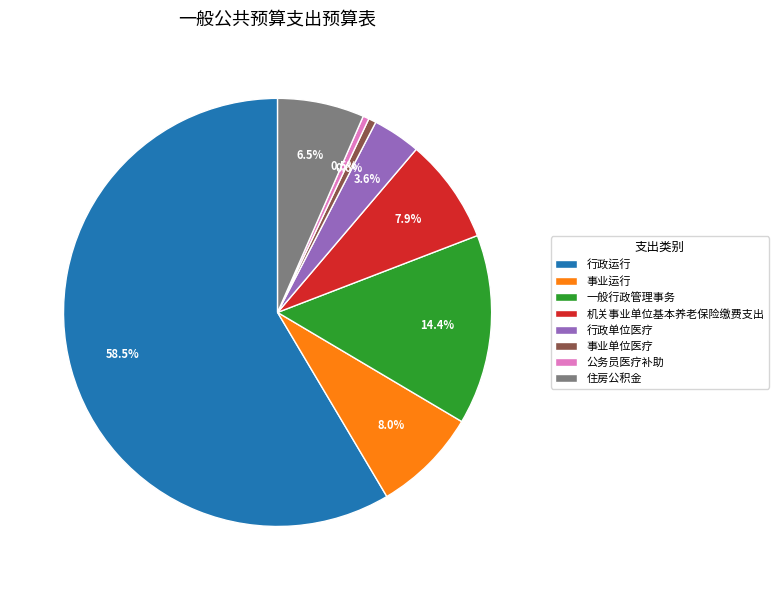

To the nearest percent, what is the difference between the largest and smallest slice percentages?

58%